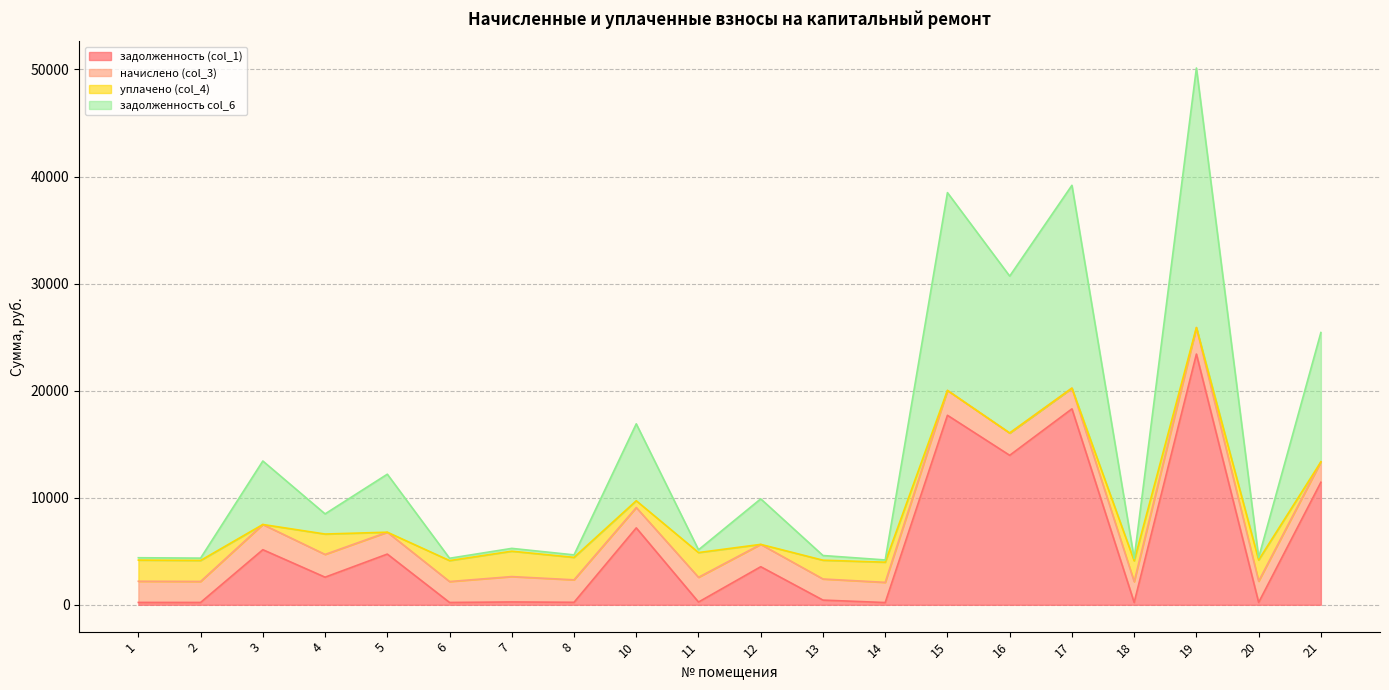

Read the задолженность (col_1) value at 3.

5144.5